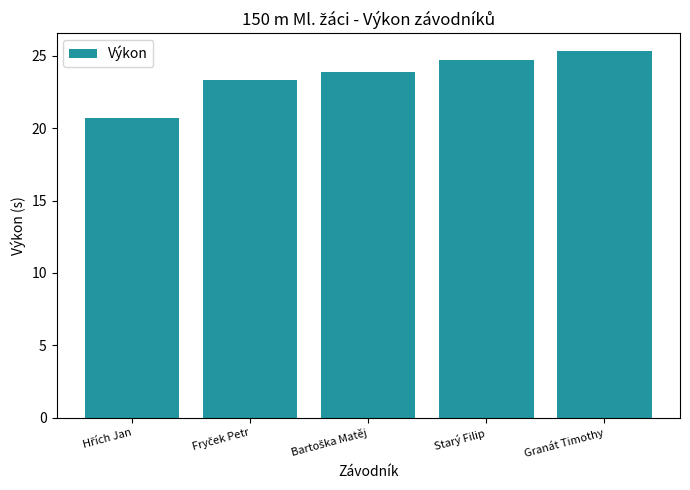

Between Starý Filip and Granát Timothy, which is larger?

Granát Timothy